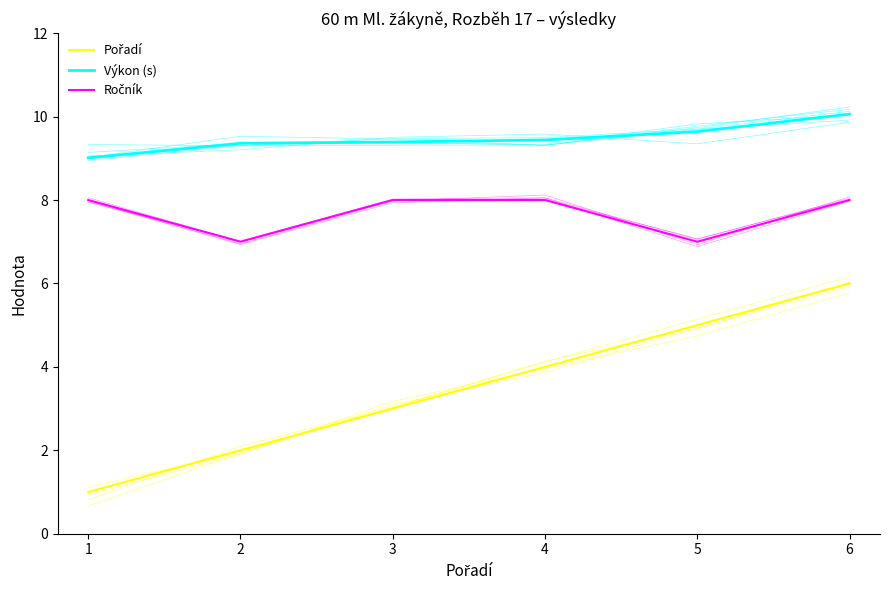

True or false: Ročník has more than 1 interior local peaks.

False